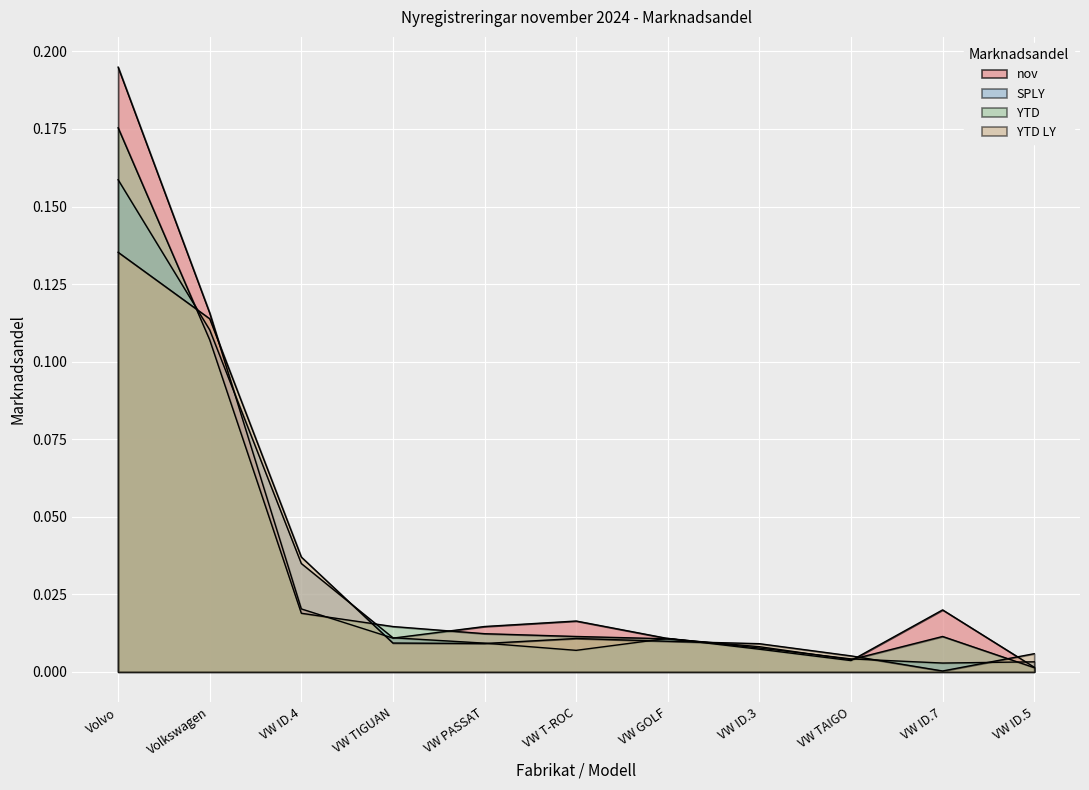

What is the sum of all Volkswagen values?

0.3